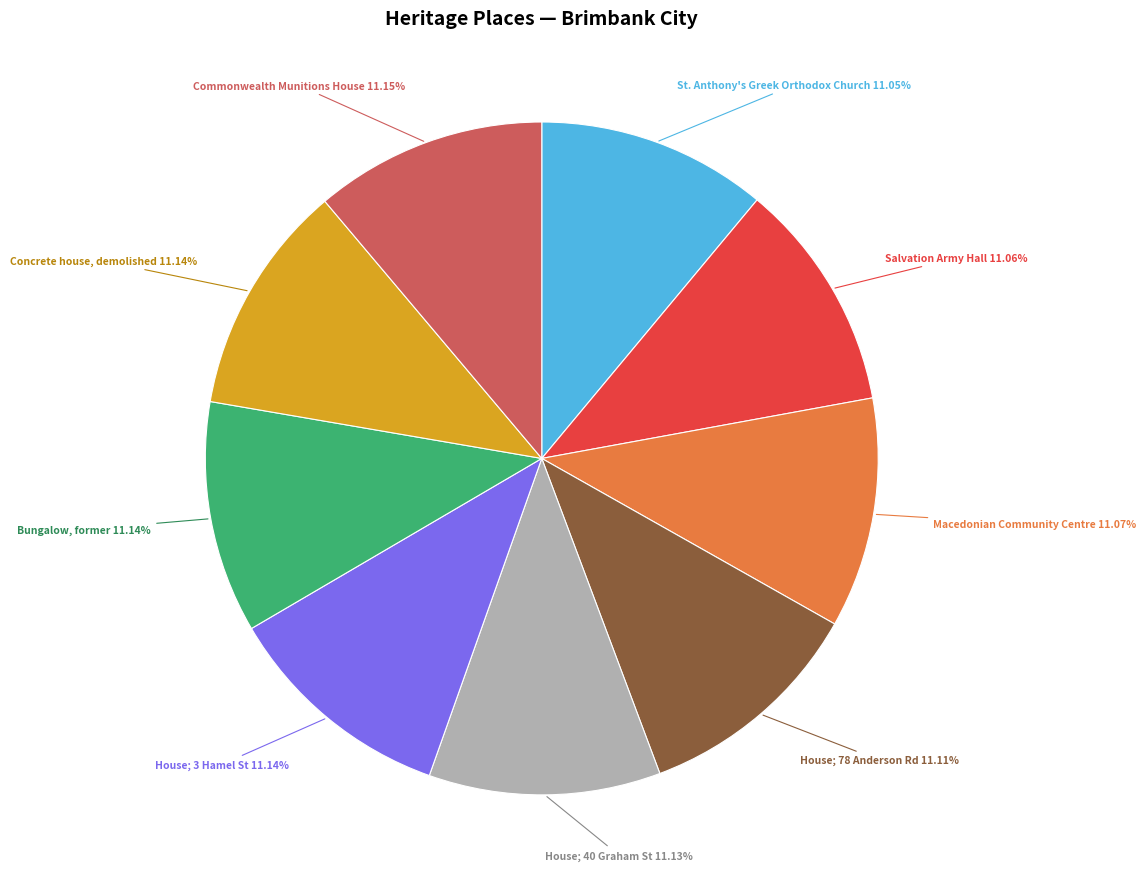

Is there any slice that represents more than half of the pie?

No